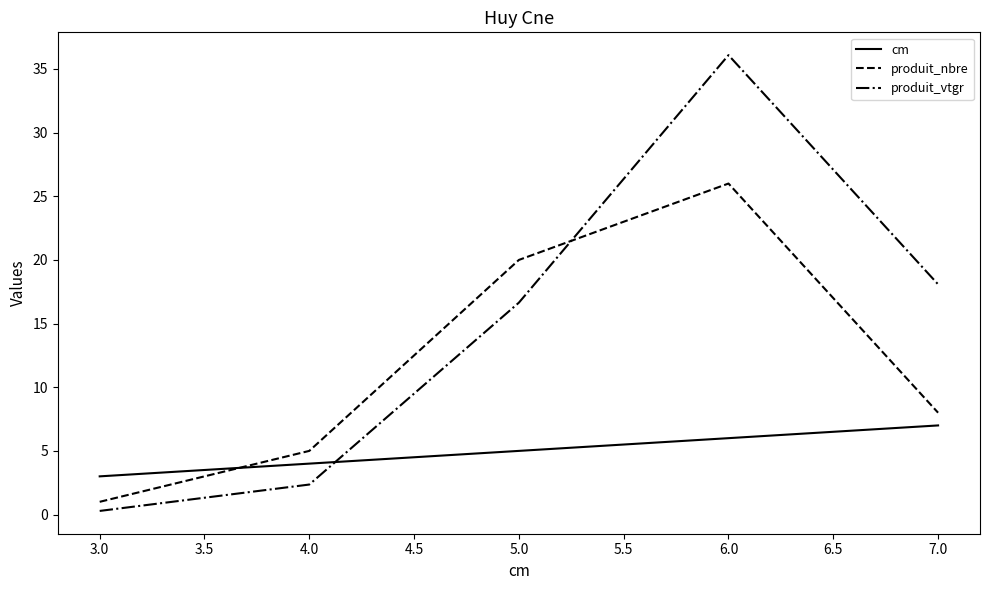

Reading left to right, what are all the values shown in this chart?

cm: 3.0	4.0	5.0	6.0	7.0
produit_nbre: 1.0	5.0	20.0	26.0	8.0
produit_vtgr: 0.3	2.4	16.6	36.1	18.1